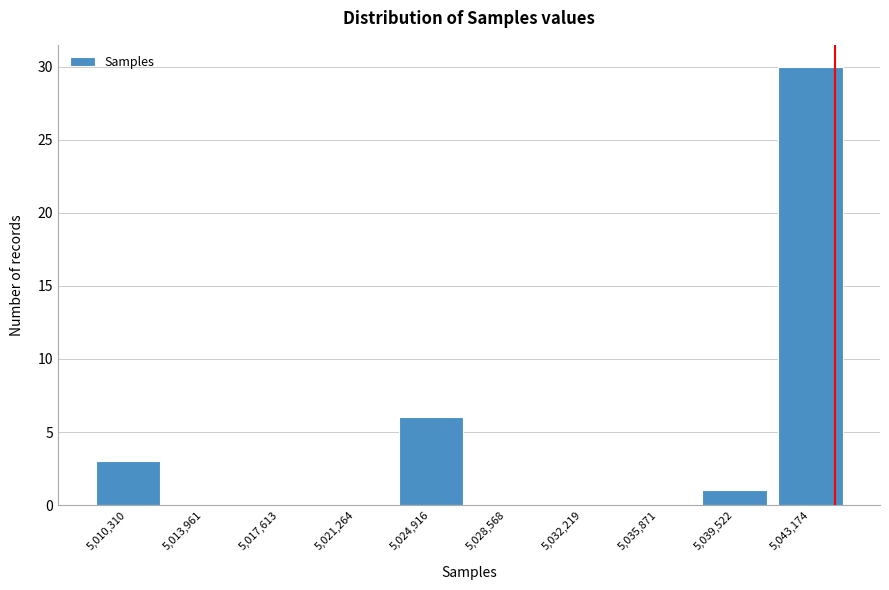

What is the sum of all values?

40